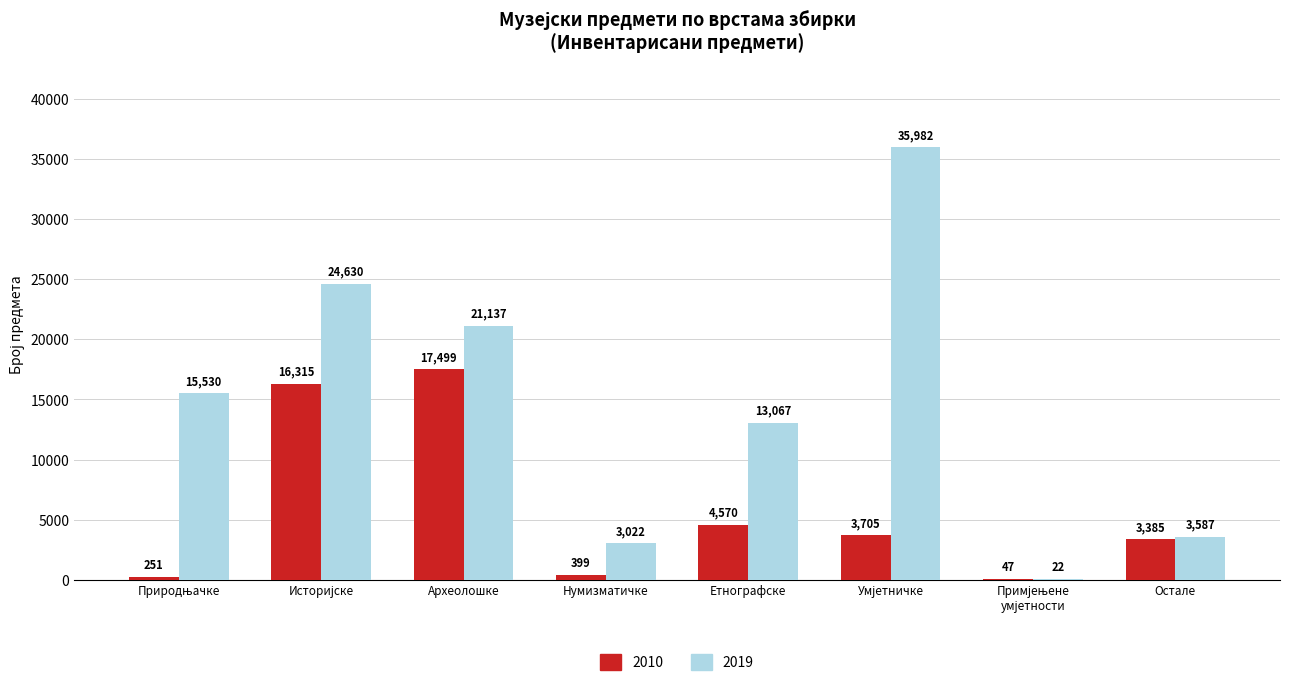

Is the value of 2010 at Остале greater than the value of 2019 at Етнографске?

No